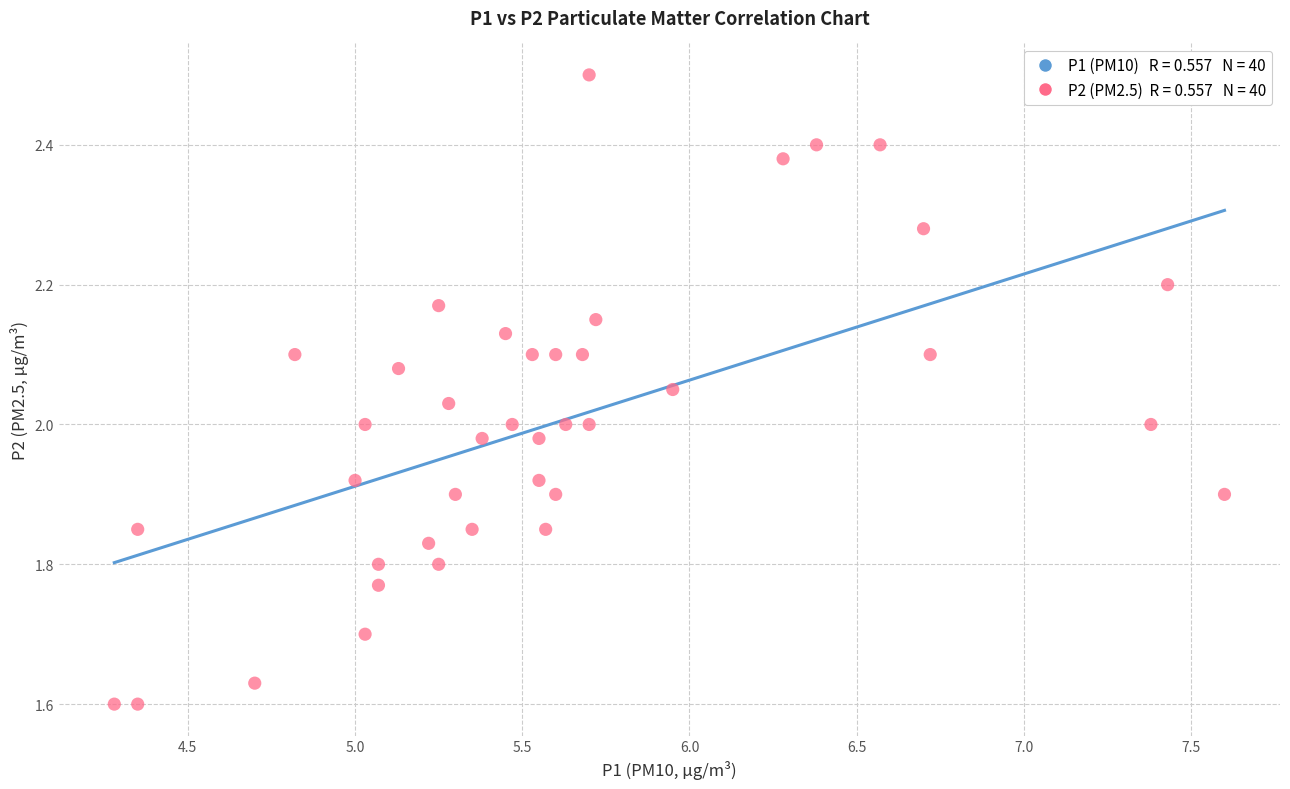

What is the range of Y values (max minus min)?

0.9